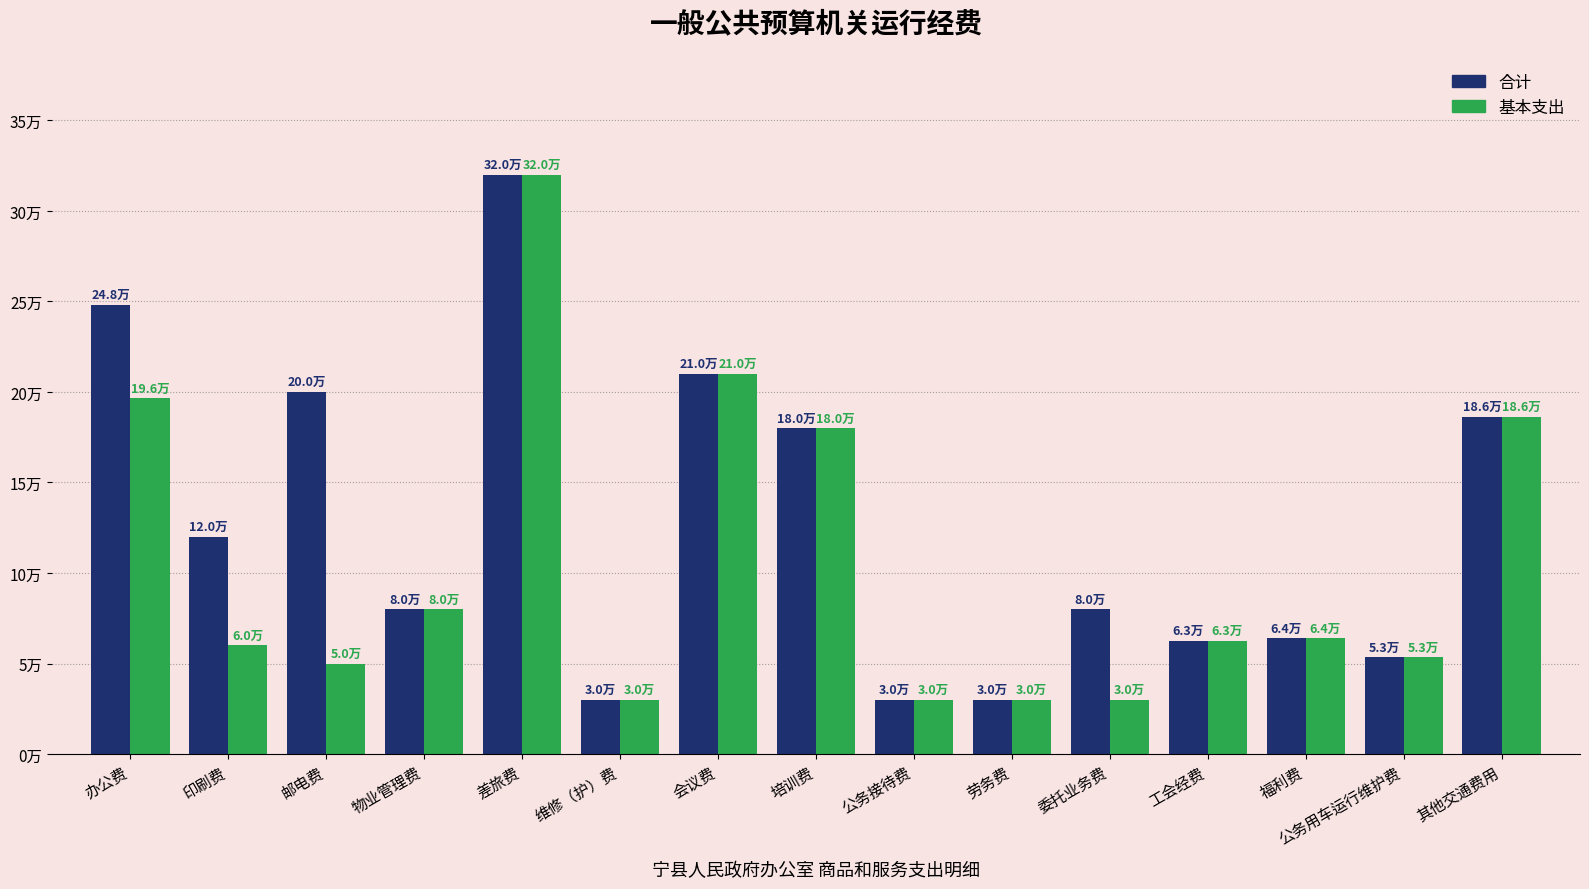

What are all the series names shown in the legend?

合计, 基本支出